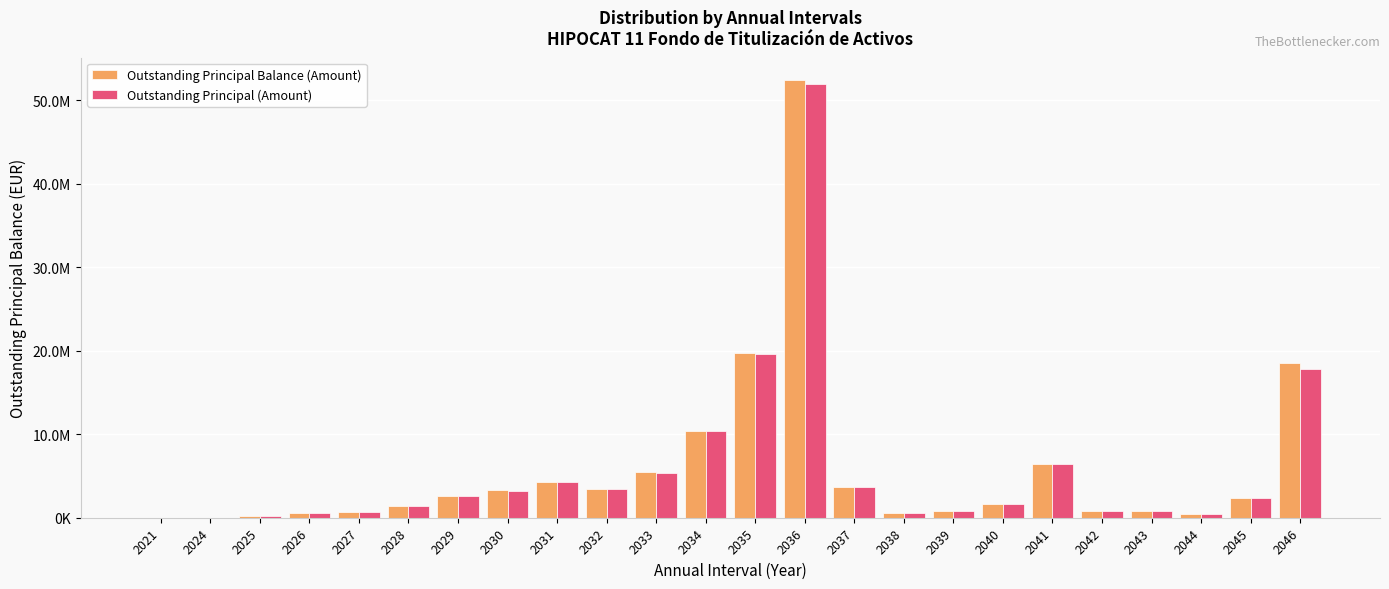

Are the bars horizontal?

No